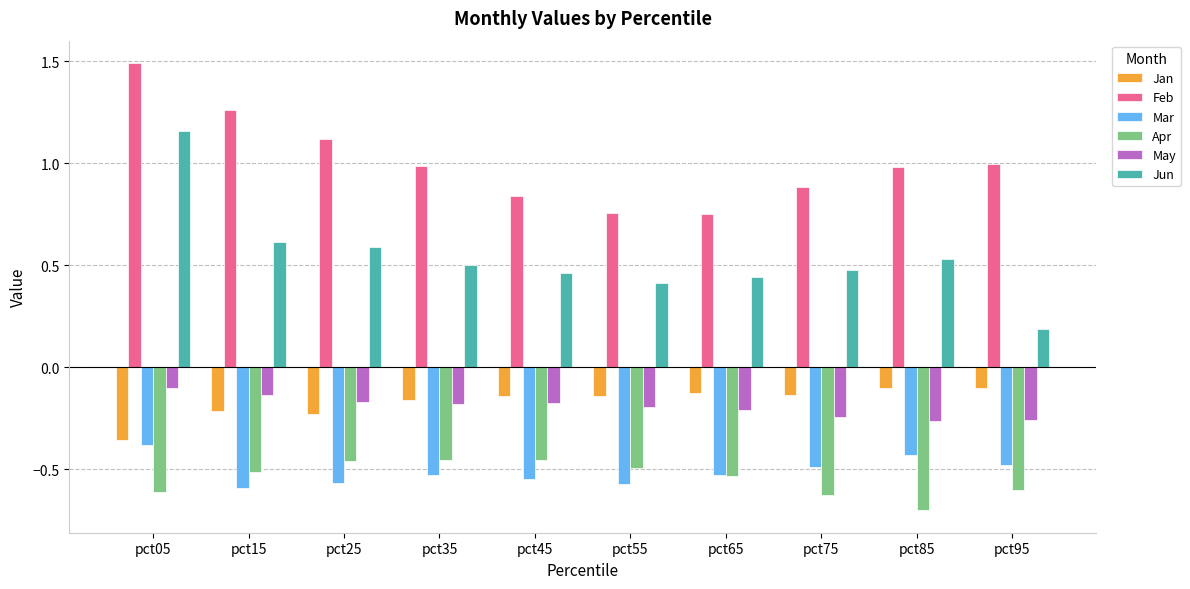

What is the difference between the second highest and minimum values in the Jan series?

0.3